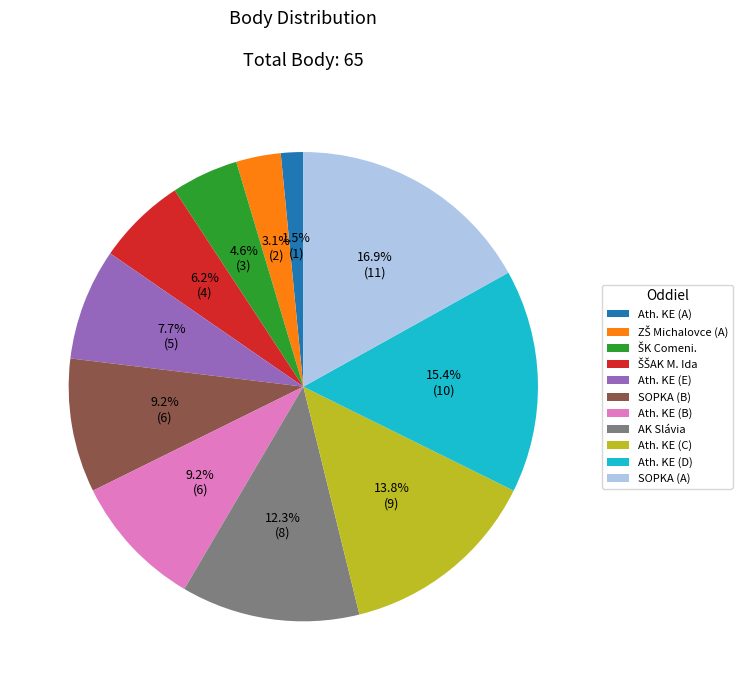

Is there a majority slice in this chart?

No